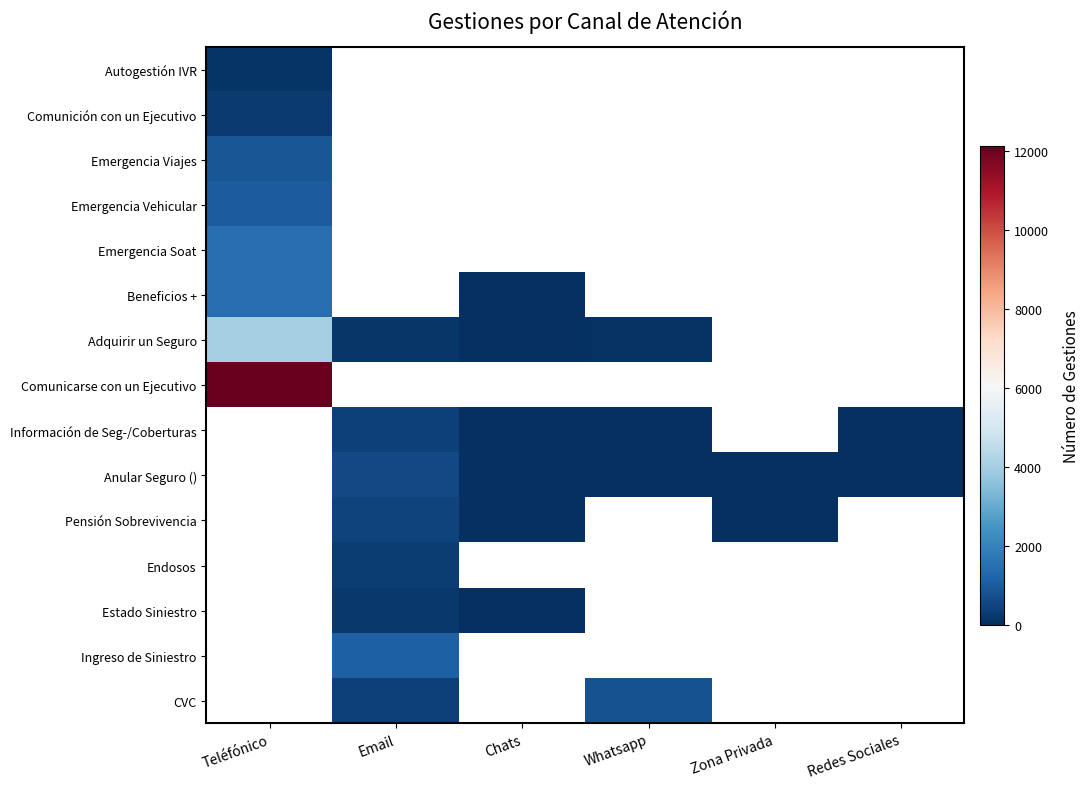

Rank the series at Redes Sociales from lowest to highest value.

Anular Seguro (), Pensión Sobrevivencia, Endosos, Estado Siniestro, Ingreso de Siniestro, CVC, Autogestión IVR, Comunición con un Ejecutivo, Emergencia Viajes, Emergencia Vehicular, Emergencia Soat, Beneficios +, Adquirir un Seguro, Comunicarse con un Ejecutivo, Información de Seg-/Coberturas